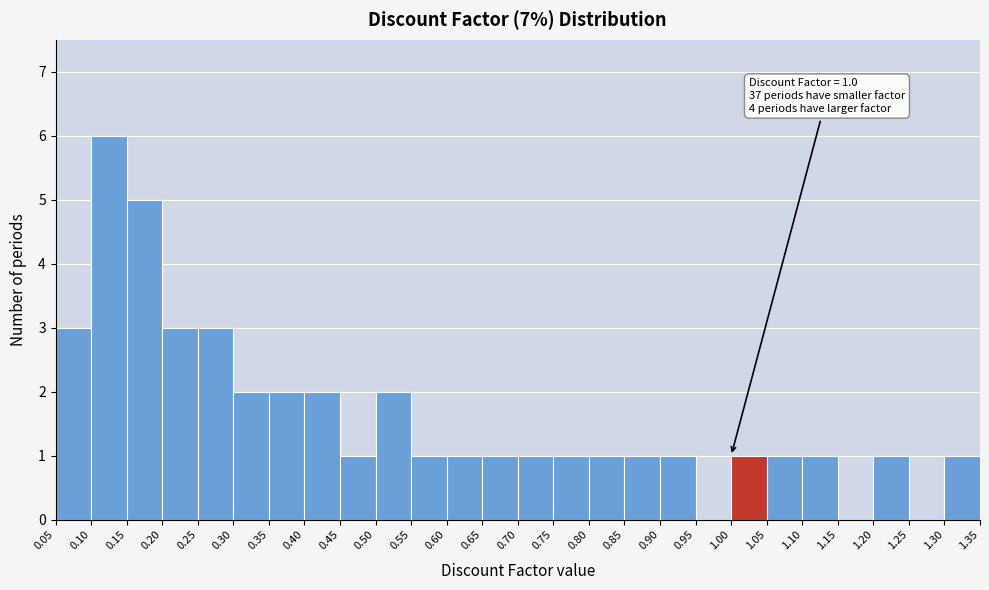

Over which range of the x-axis is the bar tallest?

0.10 to 0.15